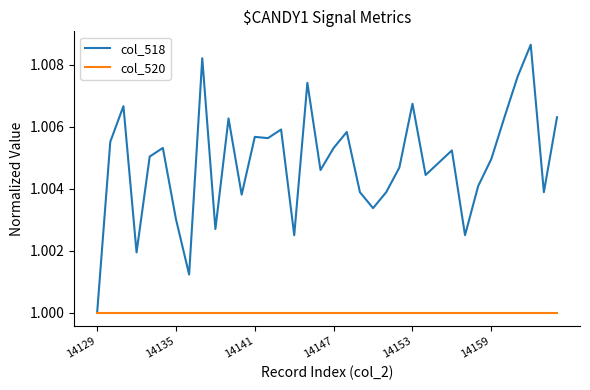

Which series has the largest total across all categories?

col_518